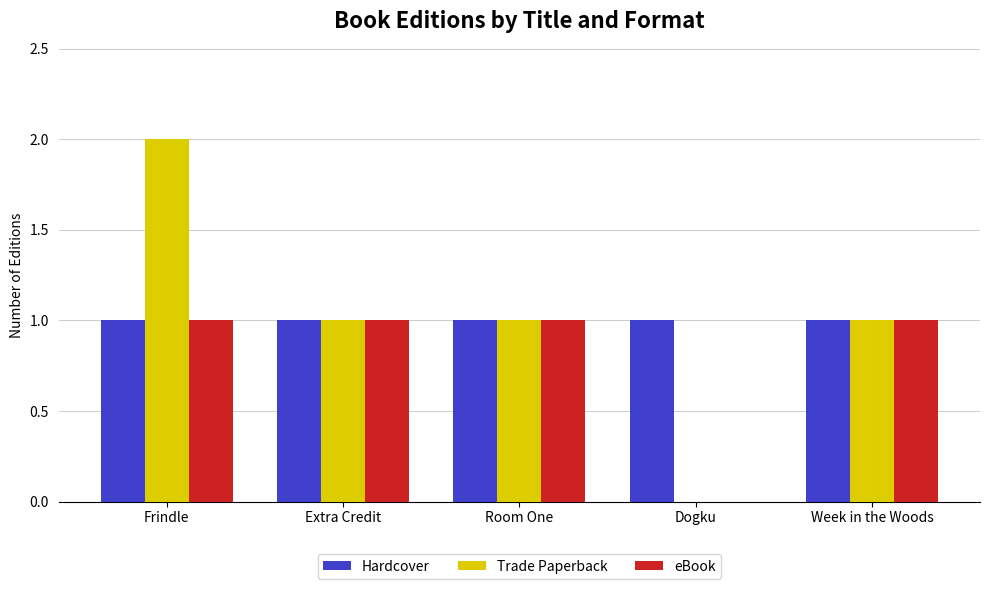

How many groups of bars are there?

5